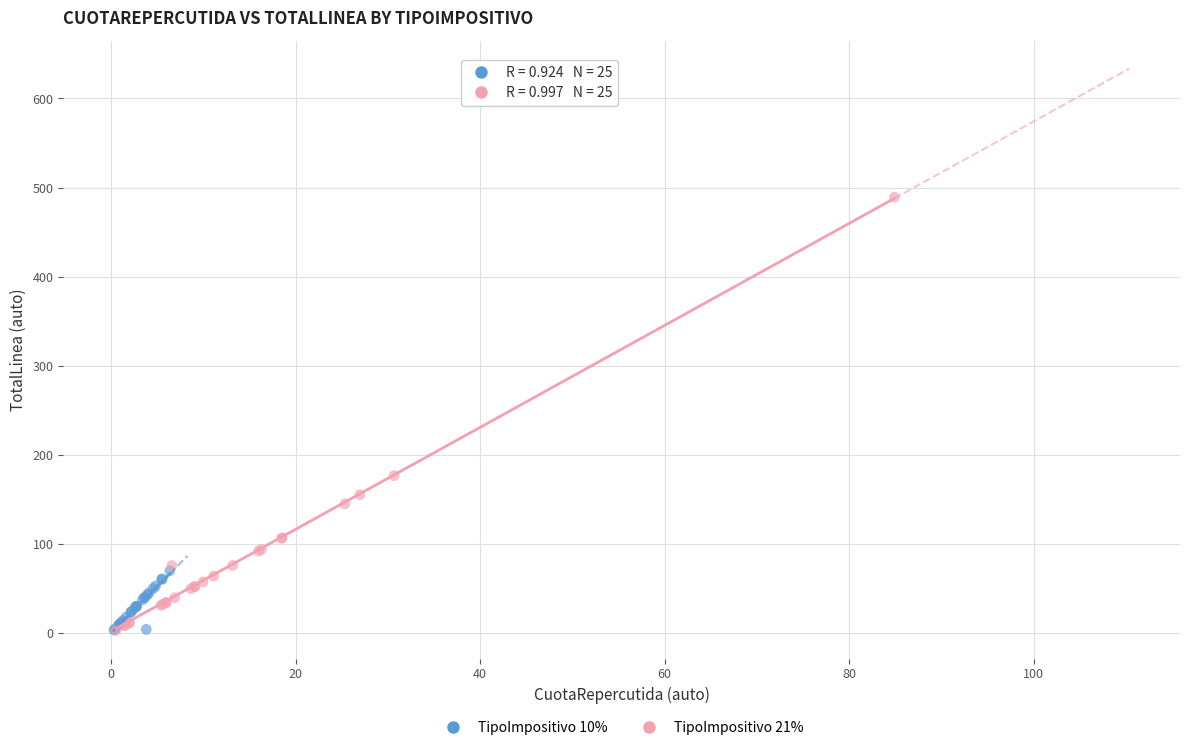

Which series has the widest spread of Y values?

TipoImpositivo 21%